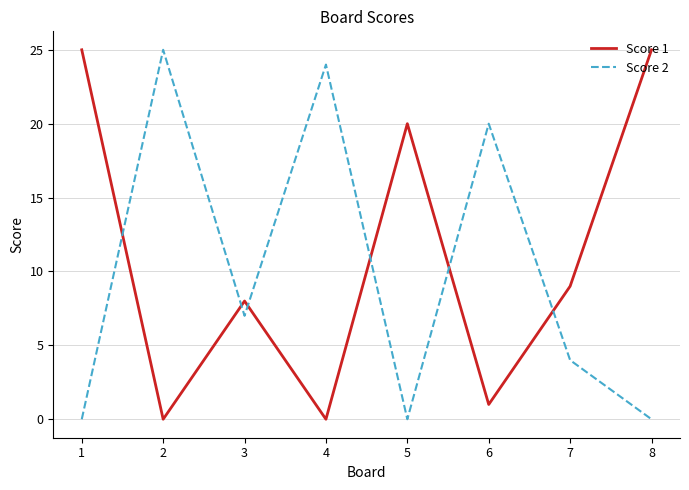

What is the difference between the highest and lowest values at 4?

24